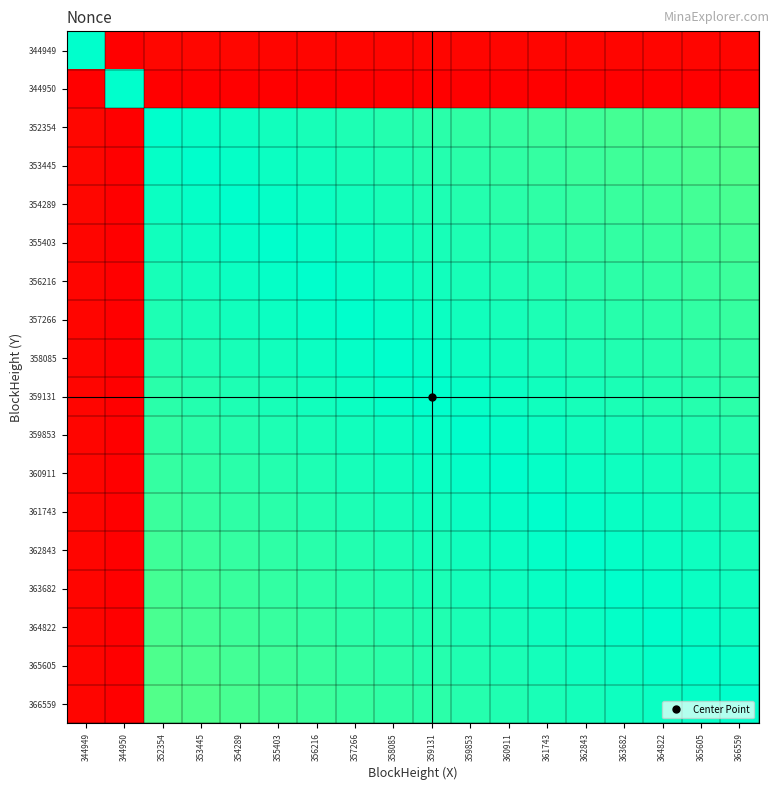

What is the maximum value shown in the chart?

1.0